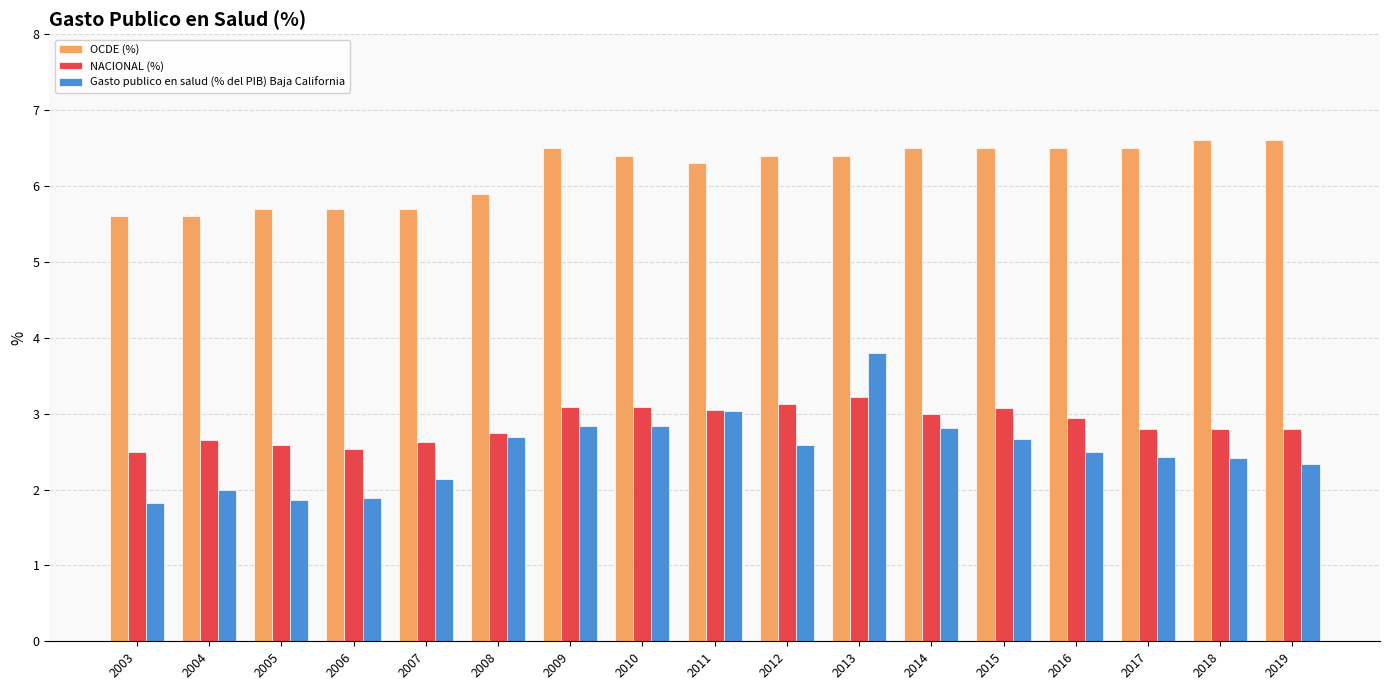

What is the total value across all series at 2016?

11.9